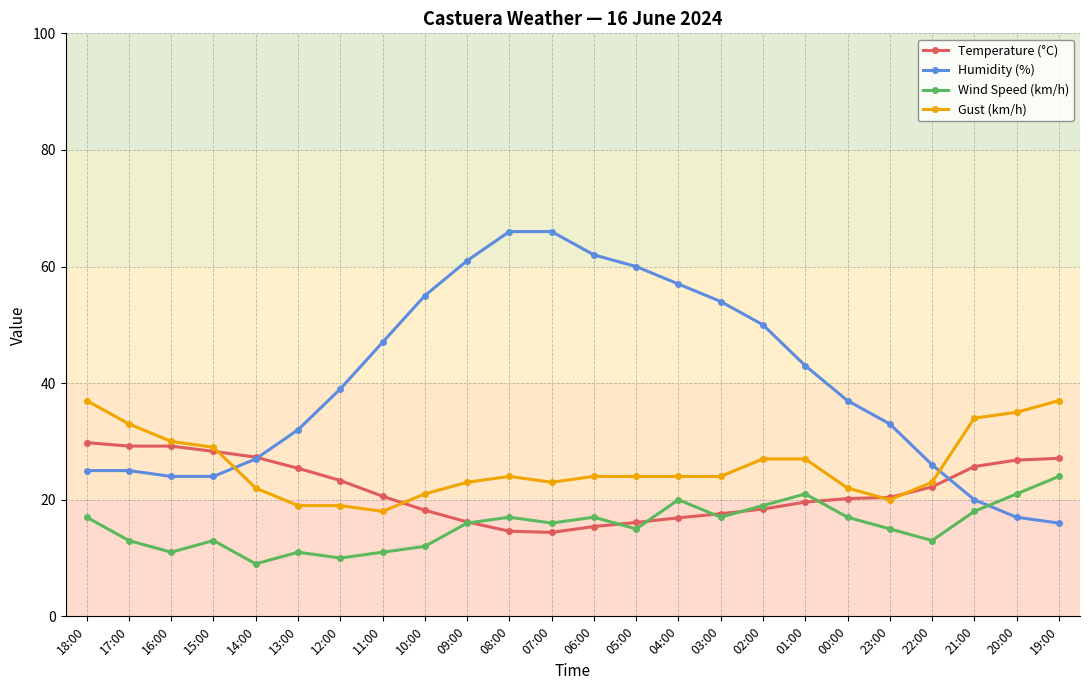

What is the label of the 9th point from the right?

03:00